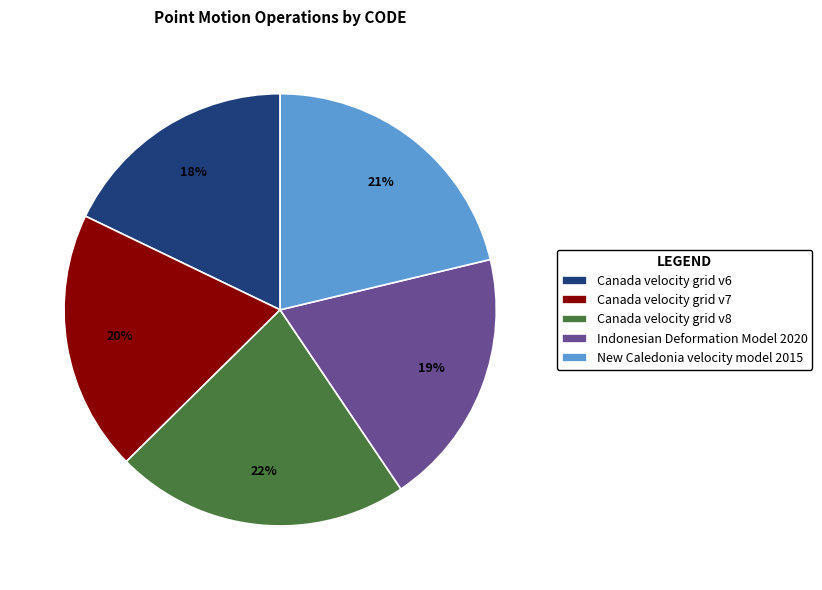

How many segments does this pie chart have?

5